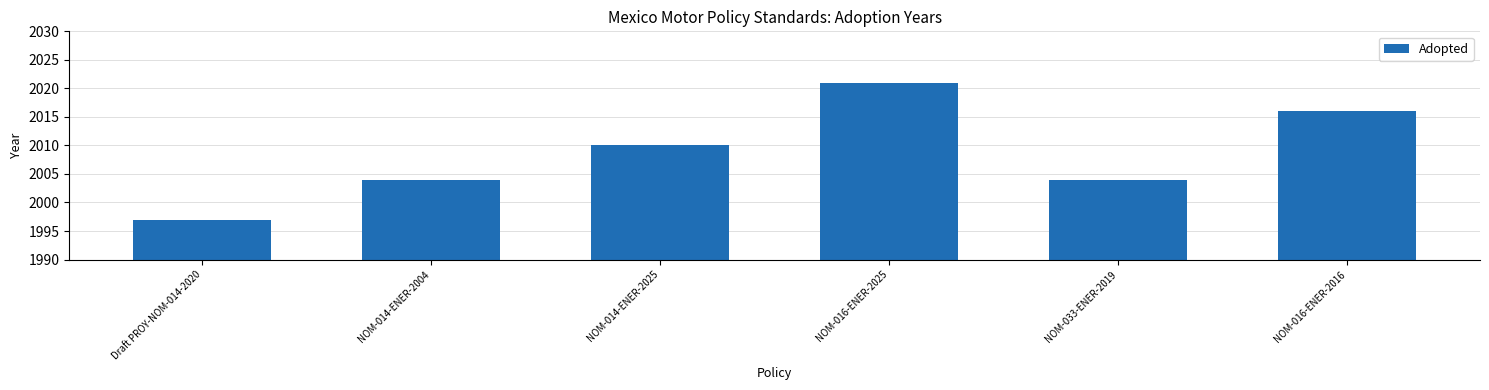

What is the difference between the second highest and minimum values?

19